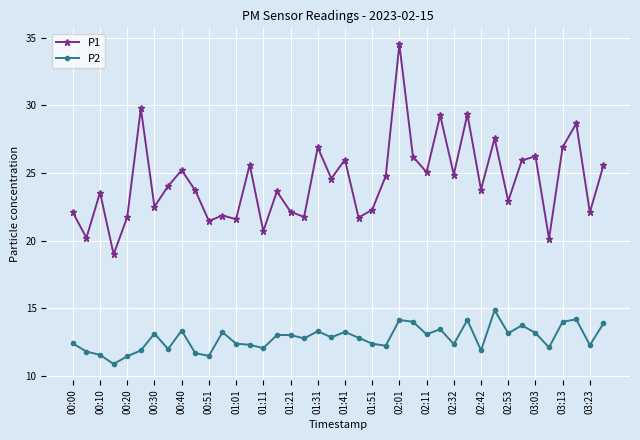

What is the maximum value shown in the chart?

34.5